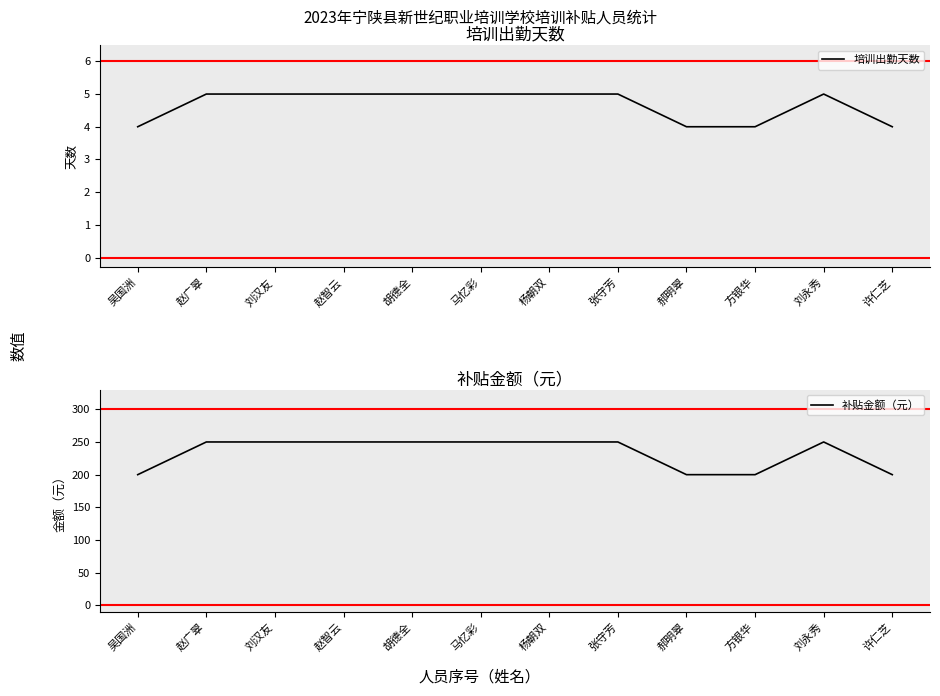

At which category does 补贴金额（元） reach its first local peak?

刘永秀